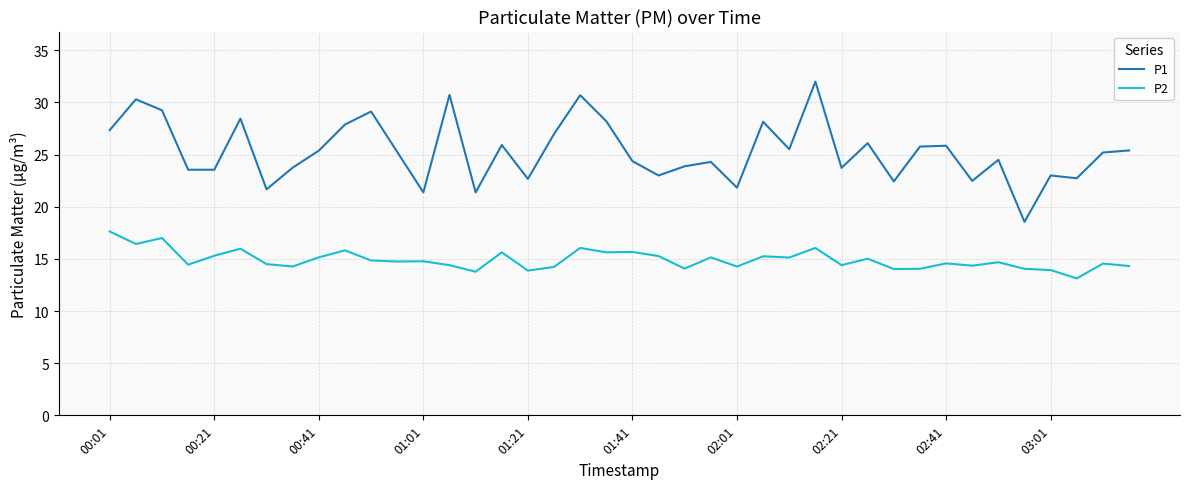

True or false: P1 and P2 intersect in this chart.

False